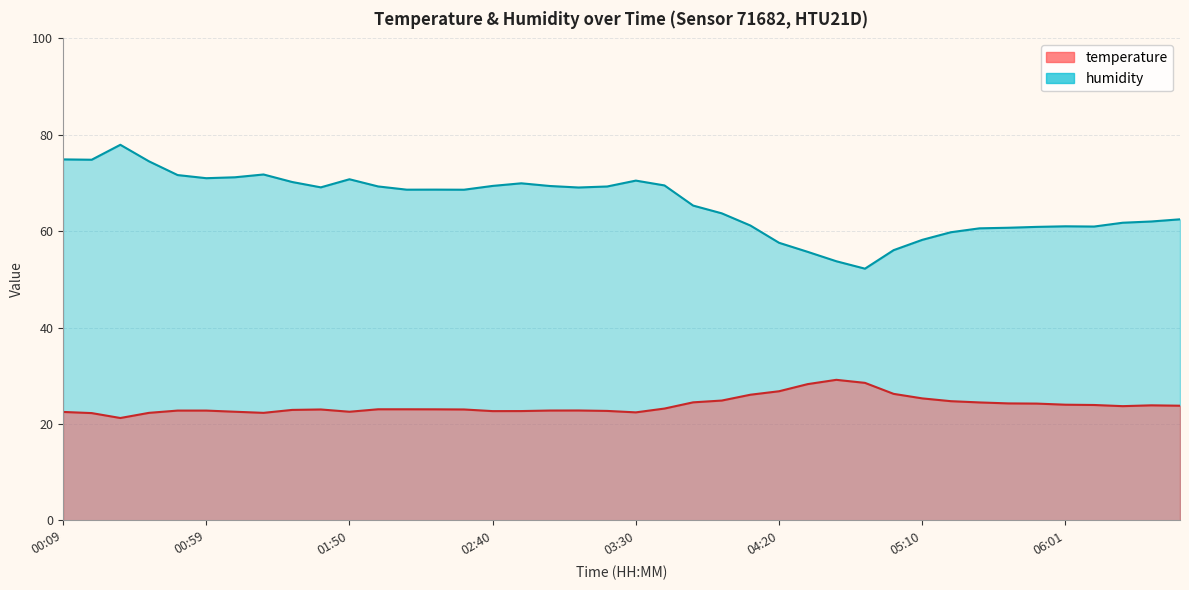

The value of humidity at 03:30 is 70.5. True or false?

True